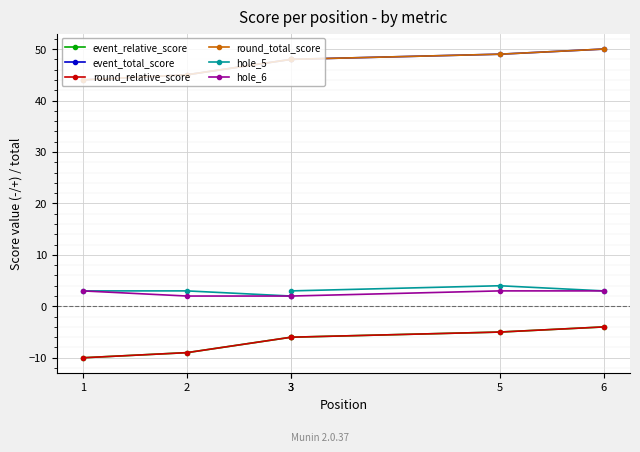

Is the value of round_relative_score at 3 greater than the value of event_relative_score at 3?

No